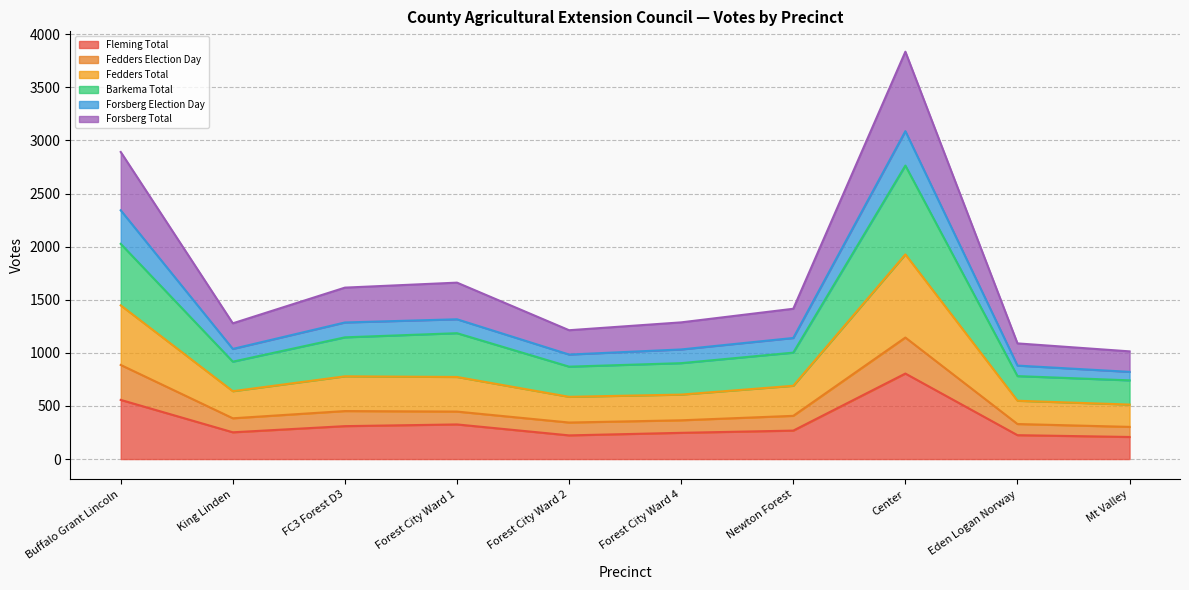

At which category does the chart reach its peak across all series?

Center